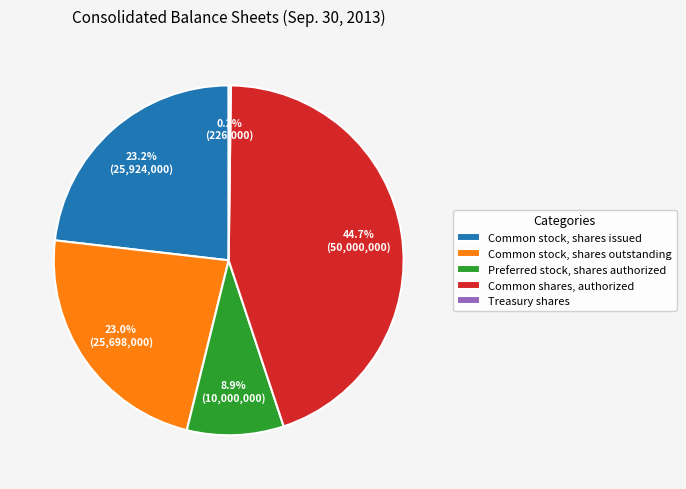

Which slice is the largest?

Common shares, authorized